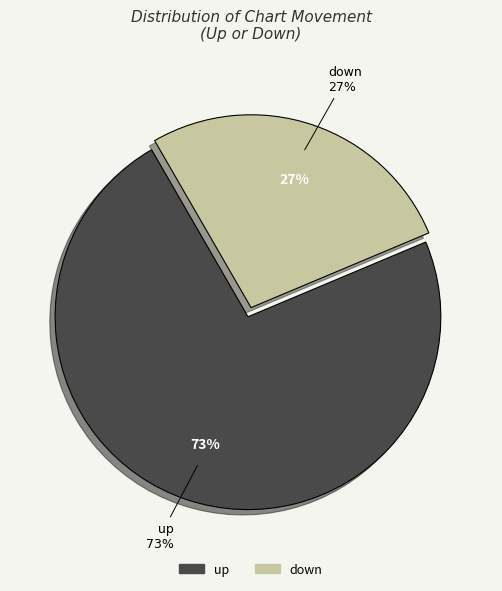

To the nearest percent, what is the difference between the up and down slice percentages?

46%